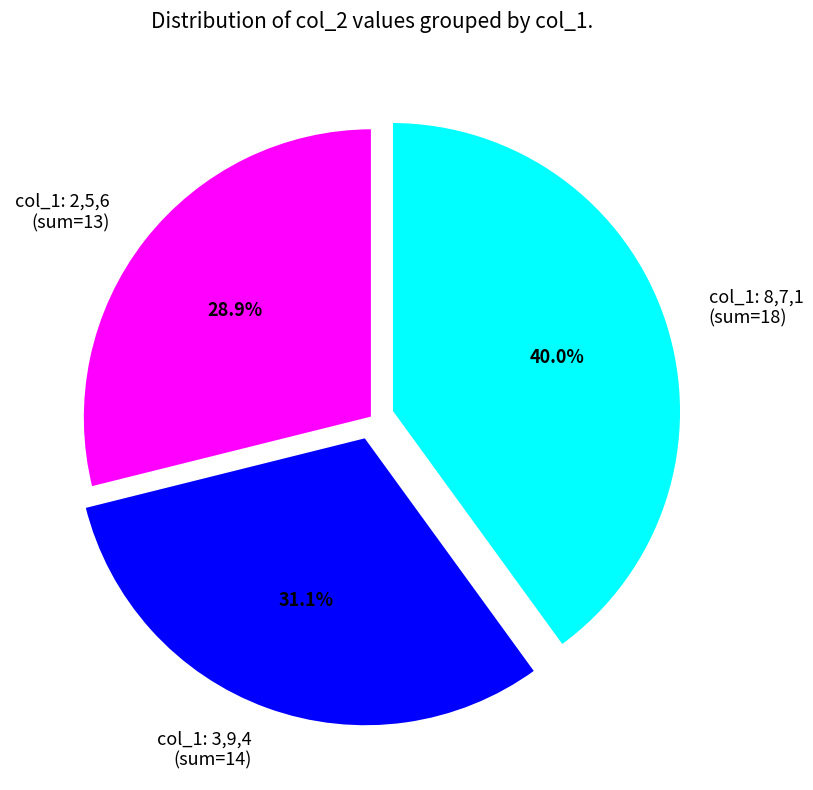

What is the ratio of the value at col_1: 3,9,4 (sum=14) to the value at col_1: 8,7,1 (sum=18)?

0.8